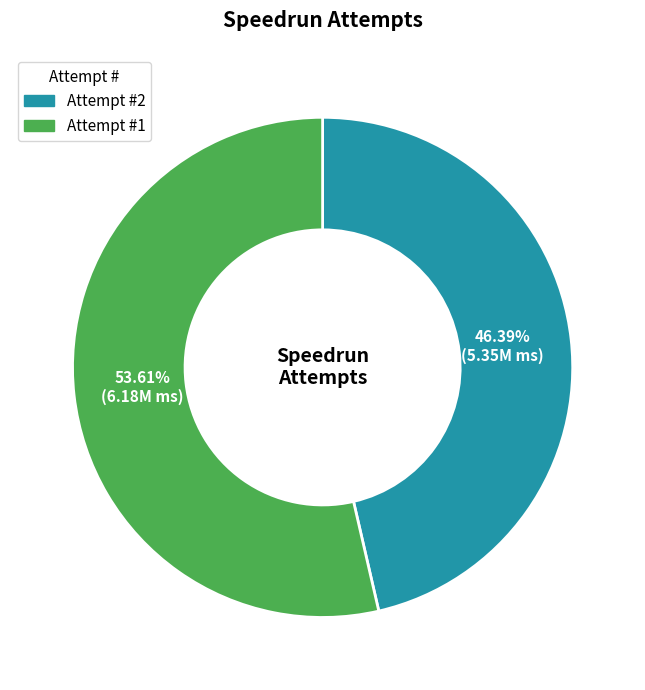

Is there a majority slice in this chart?

Yes